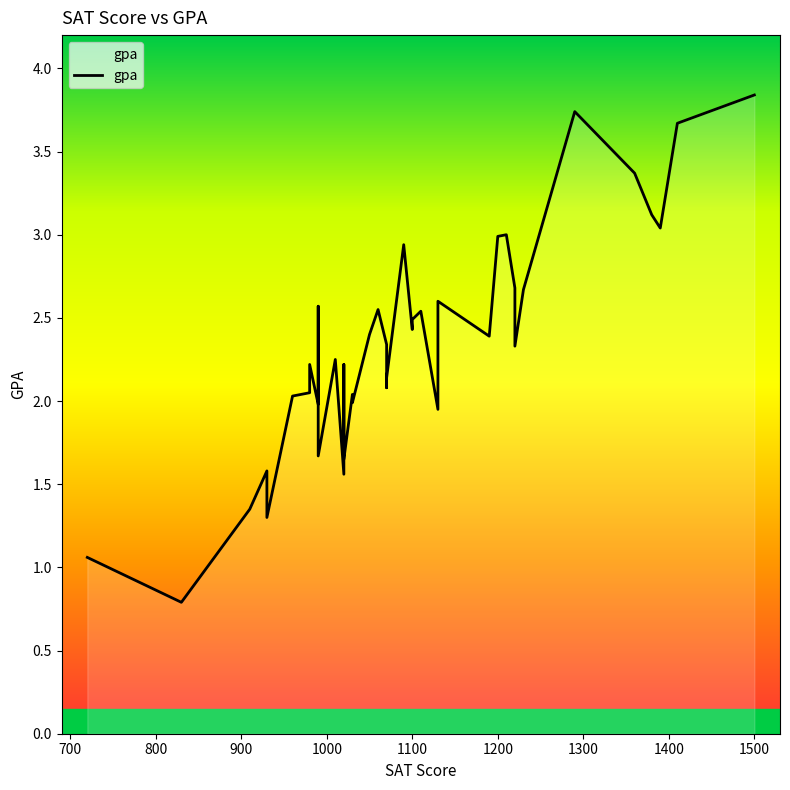

What is the sum of all values?

93.6